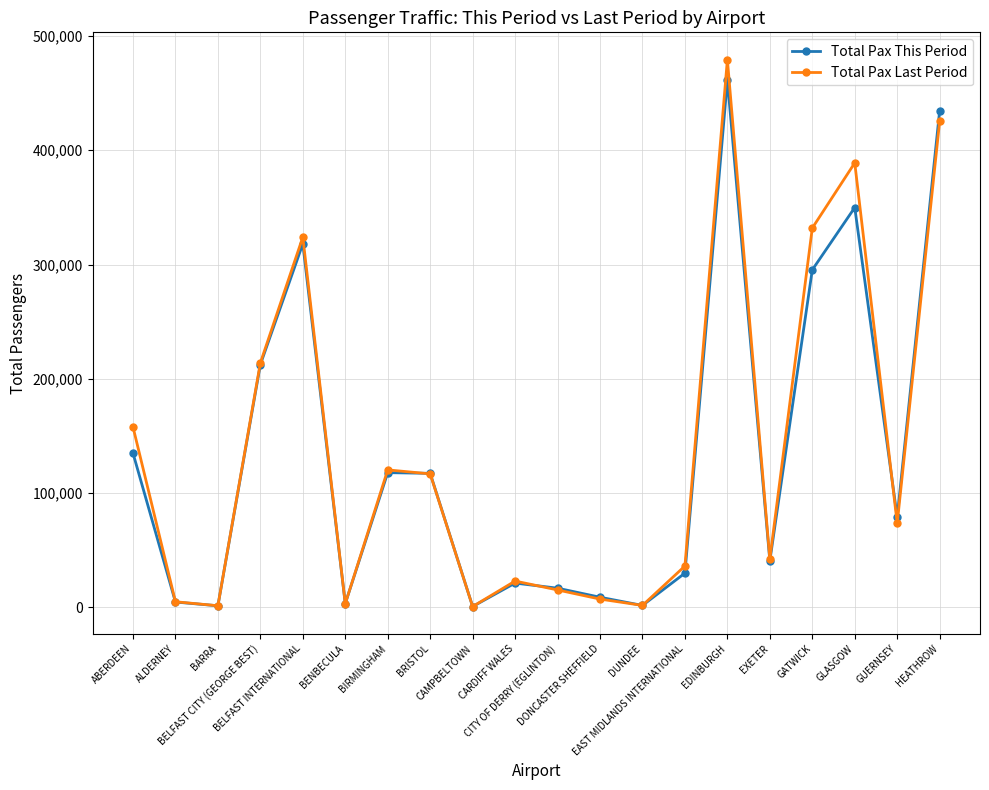

Is it true that Total Pax This Period equals 79034 at GUERNSEY?

True